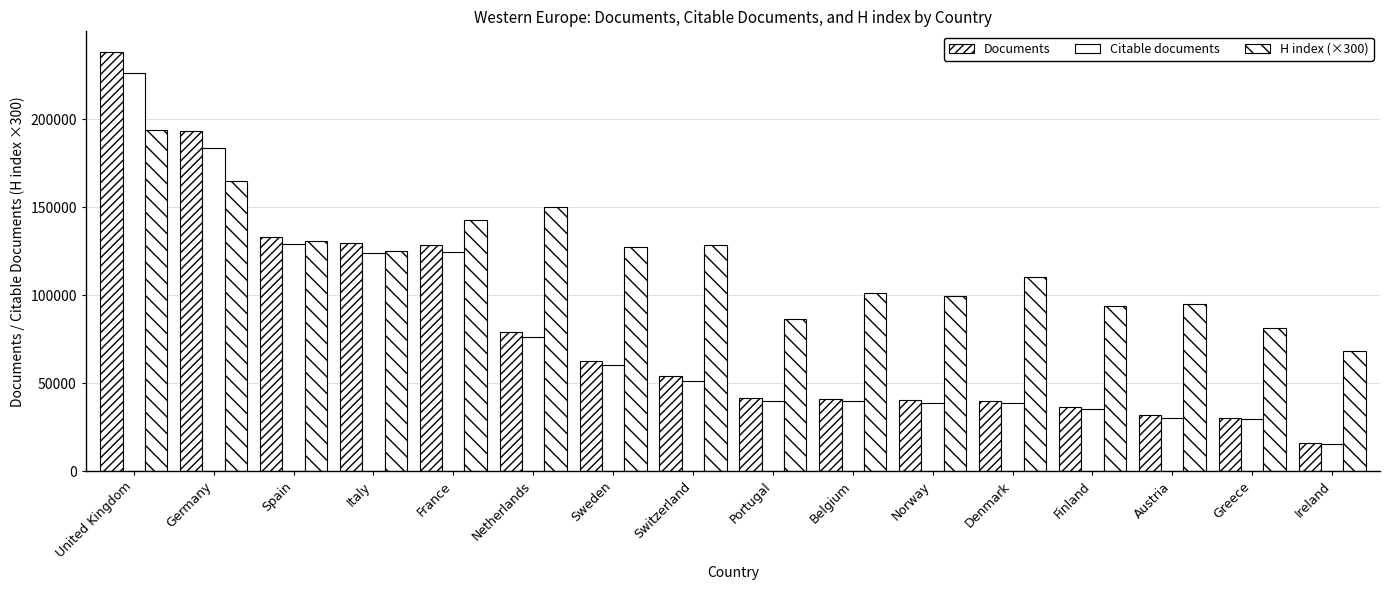

Is it true that Documents equals 359038 at United Kingdom?

False